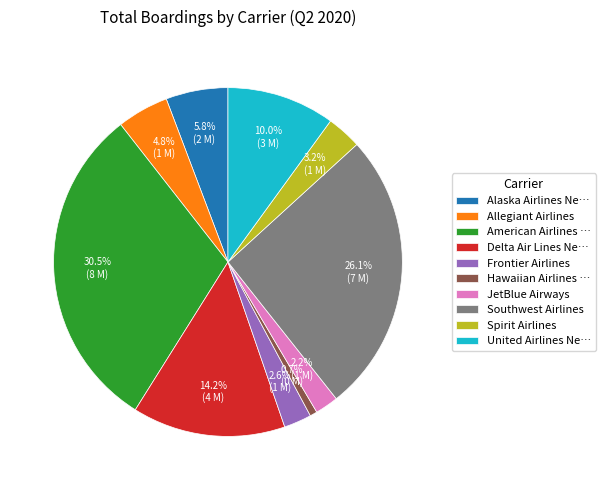

What percentage is NOT represented by Spirit Airlines?

96.8%